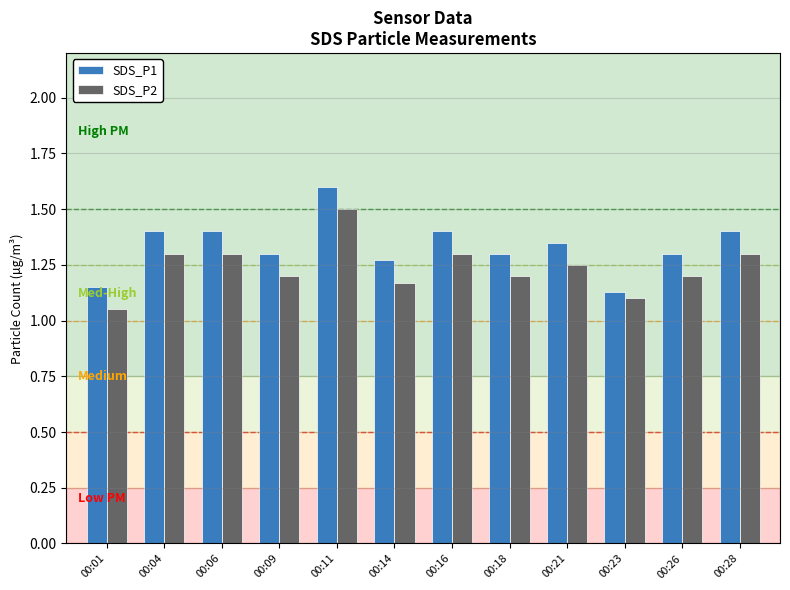

How many distinct data groups are displayed?

2